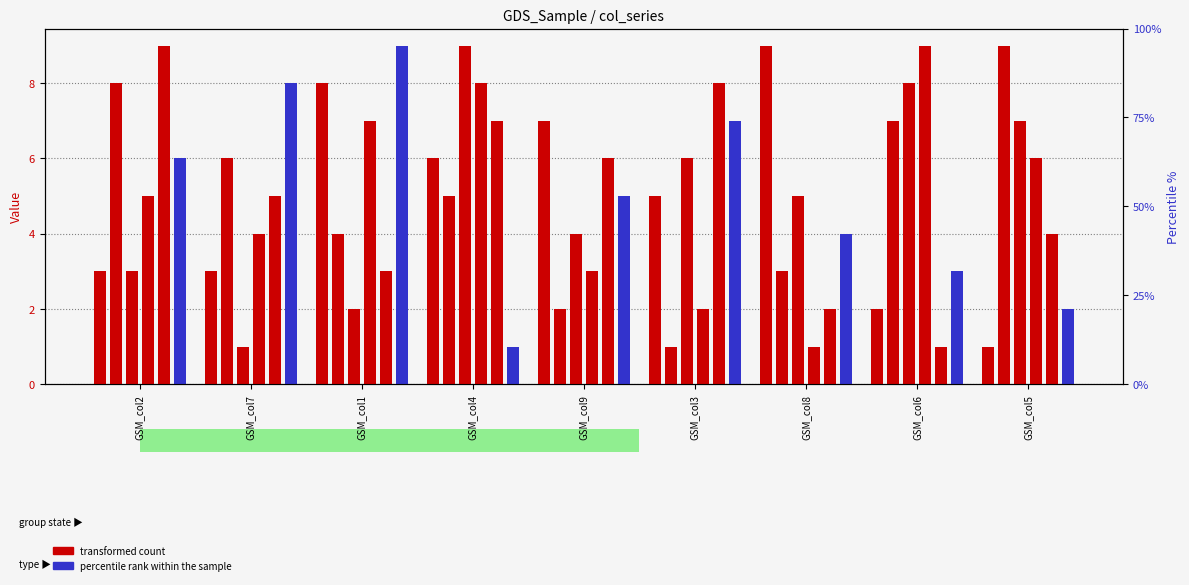

What is the total value across all series at GSM_col7?

27